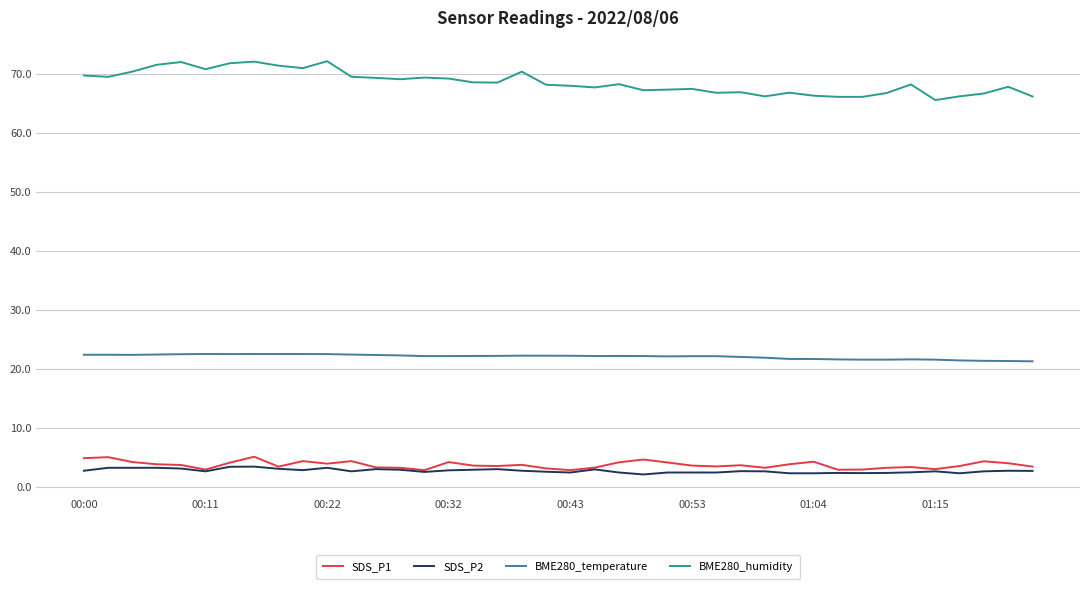

What is the minimum value for SDS_P2?

2.2